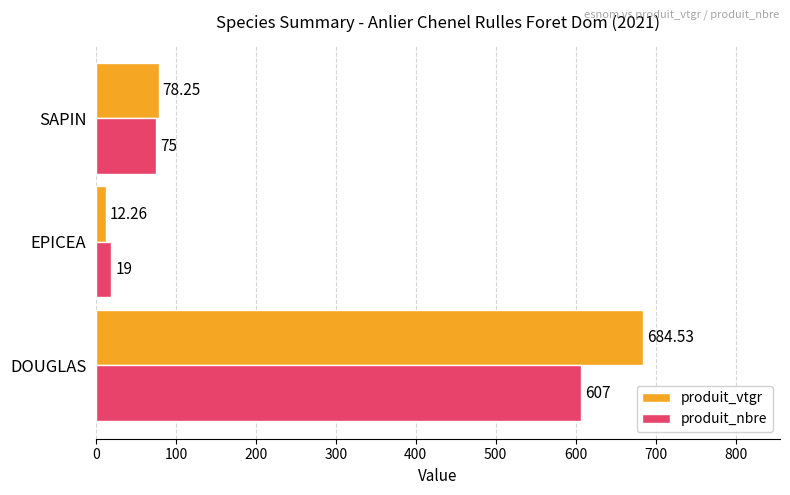

At which label is produit_vtgr closest to 348?

SAPIN